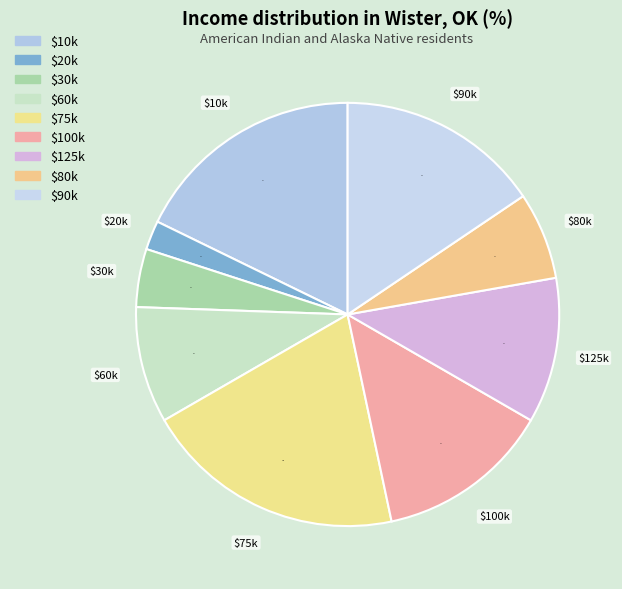

Count the number of slices in the pie.

9